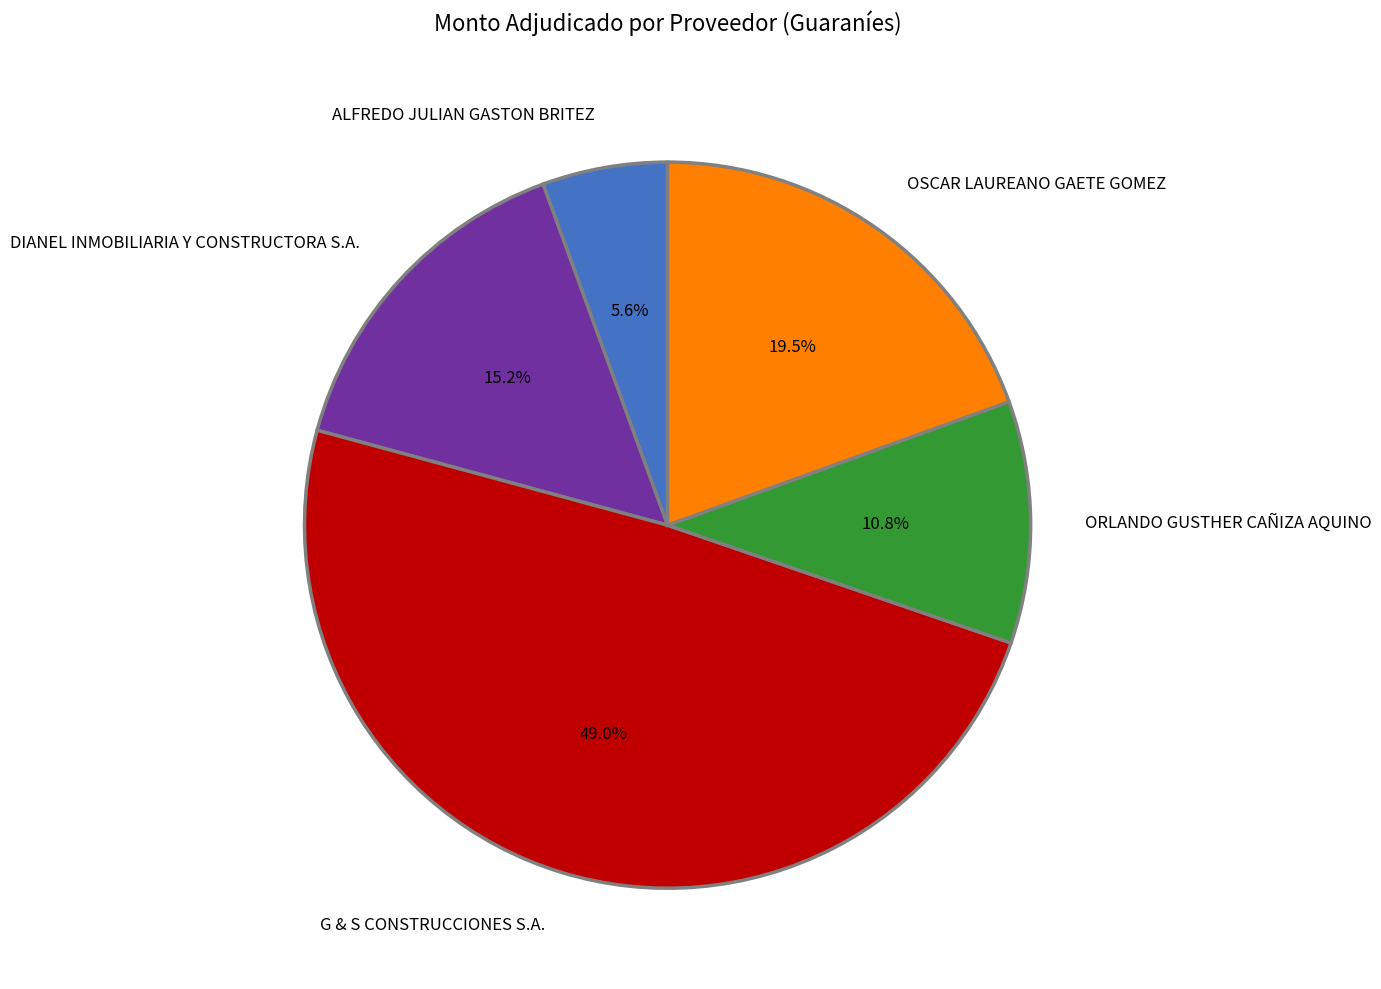

Does DIANEL INMOBILIARIA Y CONSTRUCTORA S.A. represent more than half of the total?

No